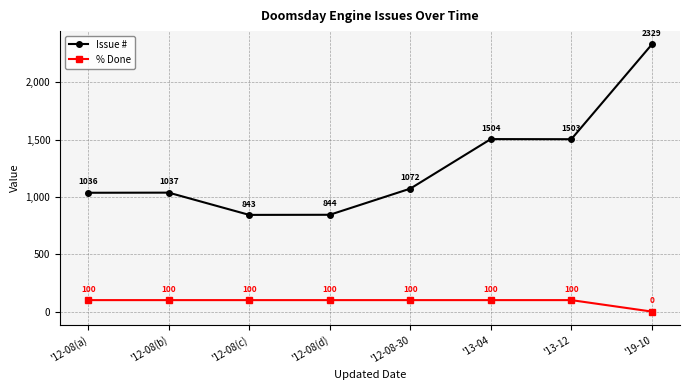

What is the label of the 5th point from the left?

'12-08-30